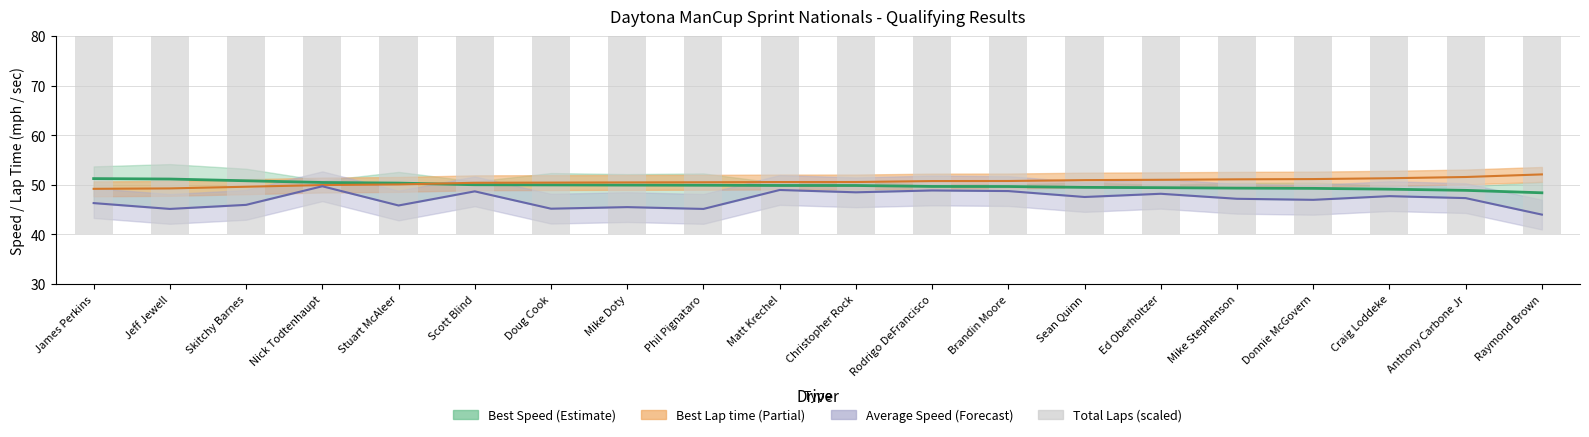

Is it true that Best Lap time equals 24.5 at Raymond Brown?

False